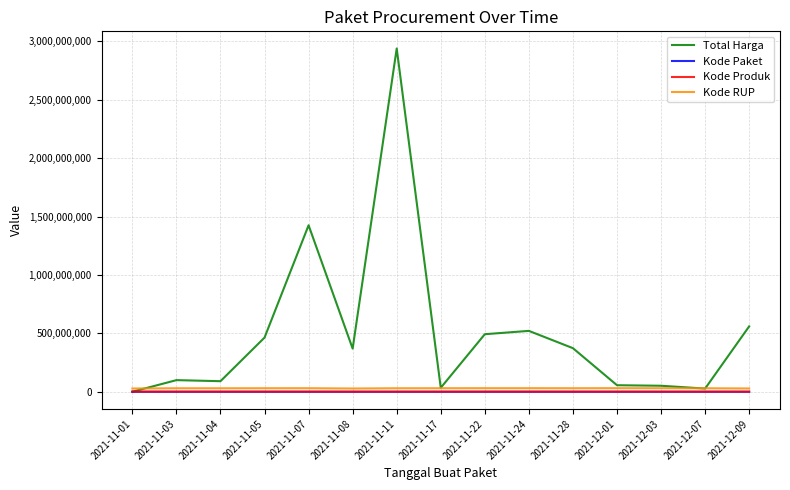

Where is Total Harga nearest to the value 1469933420?

2021-11-07